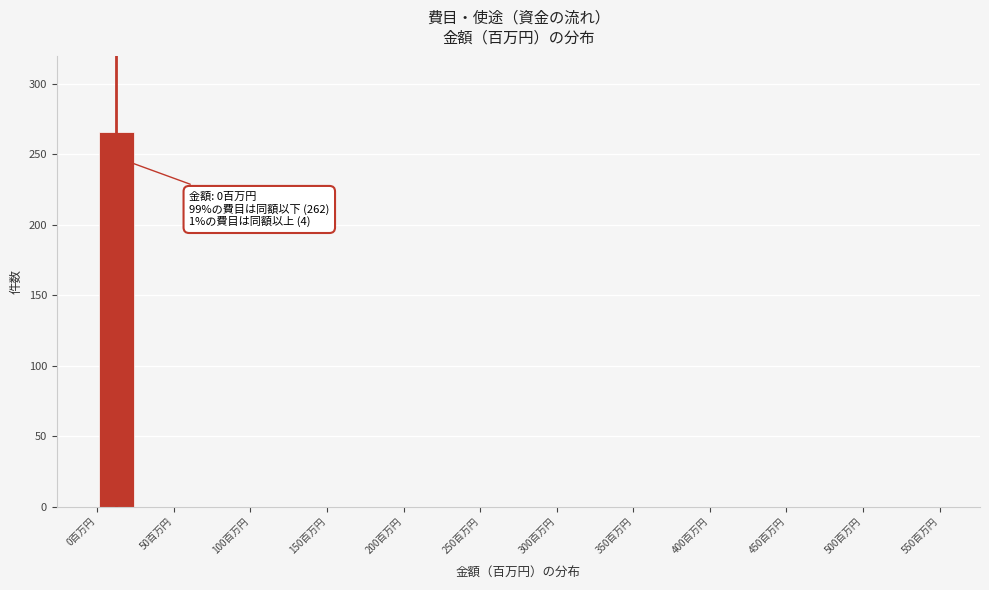

Over which range of the x-axis is the bar tallest?

0 to 25